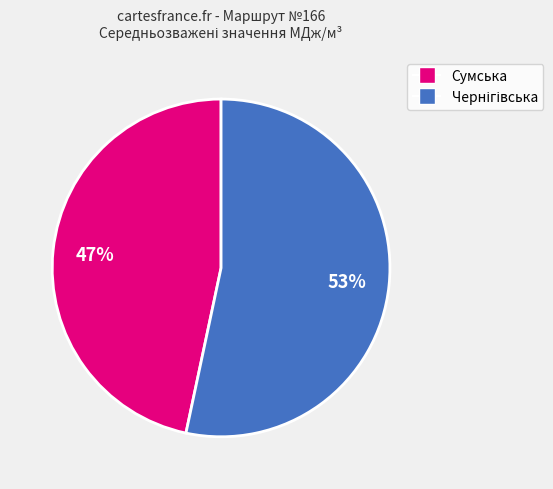

Is there any slice that represents more than half of the pie?

Yes